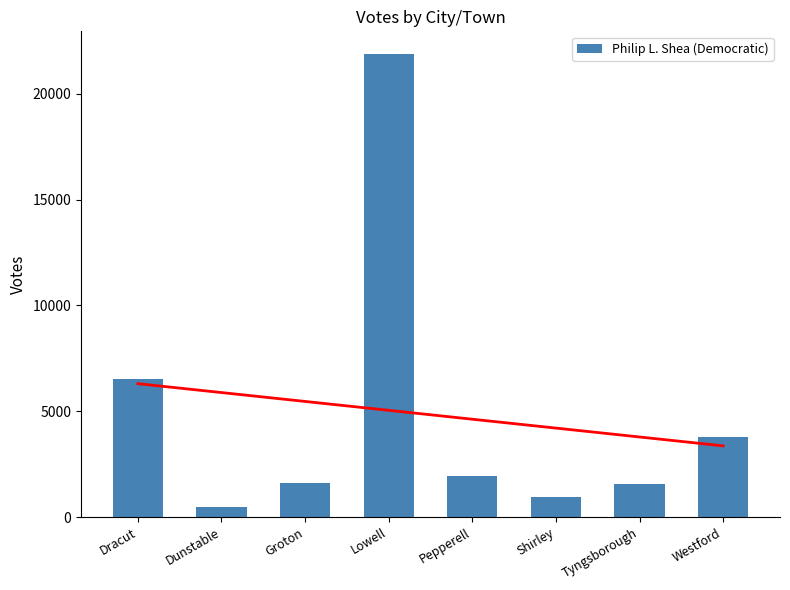

At which label is the value closest to 11151?

Dracut